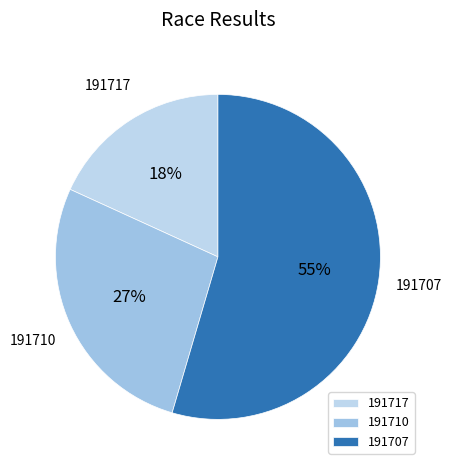

Rank the categories by value from lowest to highest.

191717, 191710, 191707